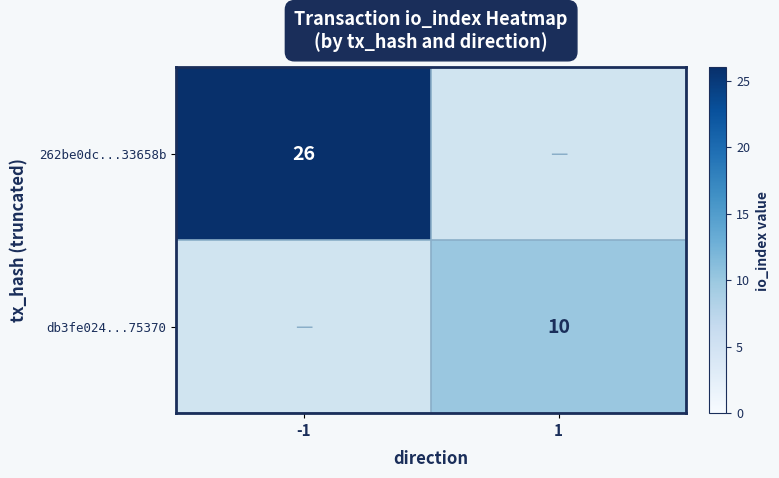

Is the value of 262be0dc...33658b at -1 greater than the value of db3fe024...75370 at 1?

Yes